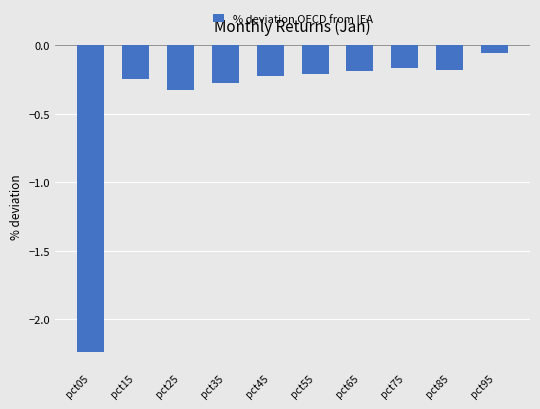

What is the sum of all values?

-4.1